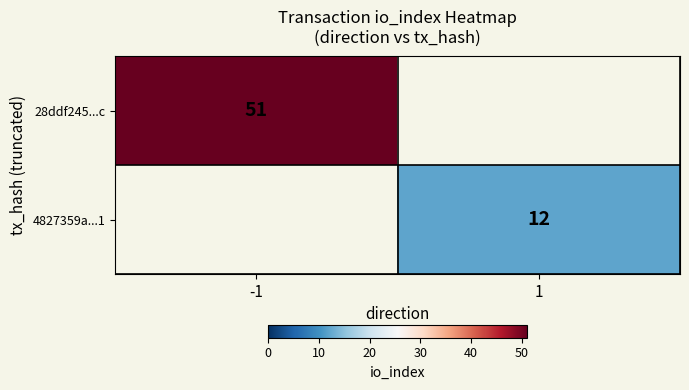

Is it true that 4827359a...1 equals 12 at 1?

True